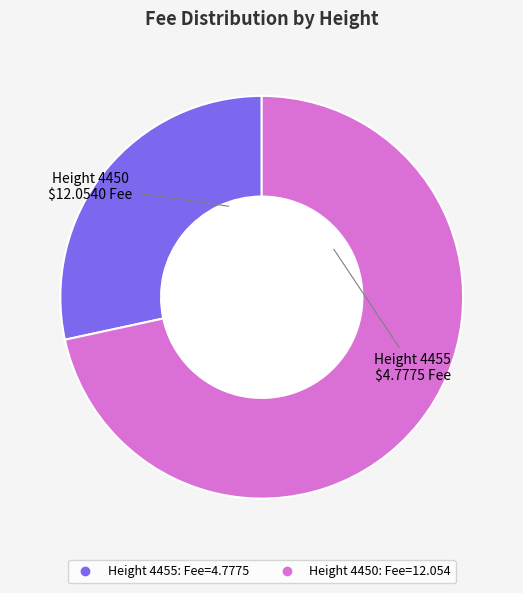

How many slices are in this pie chart?

2